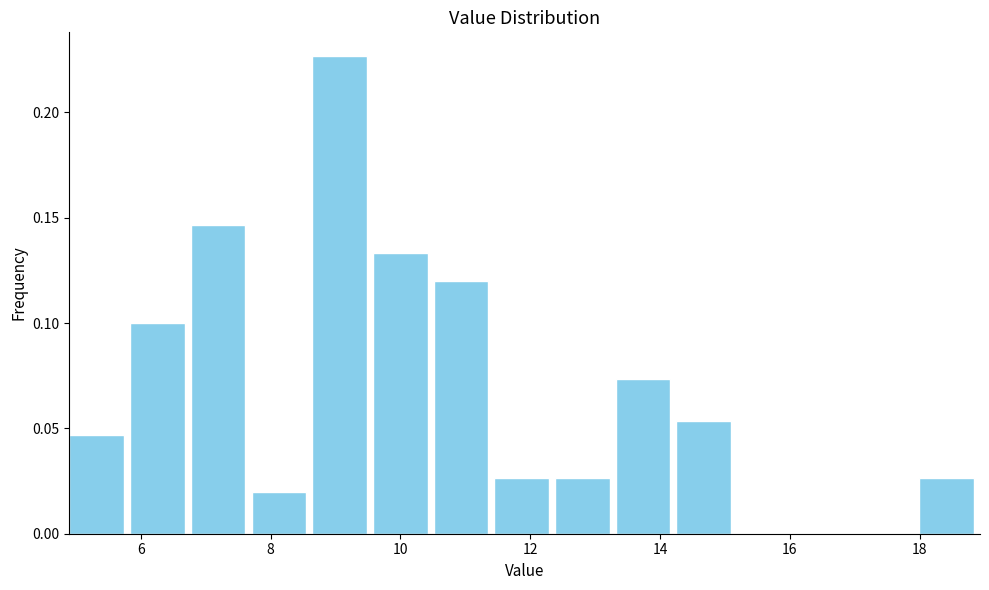

Over which range of the x-axis is the bar tallest?

8.6 to 9.6